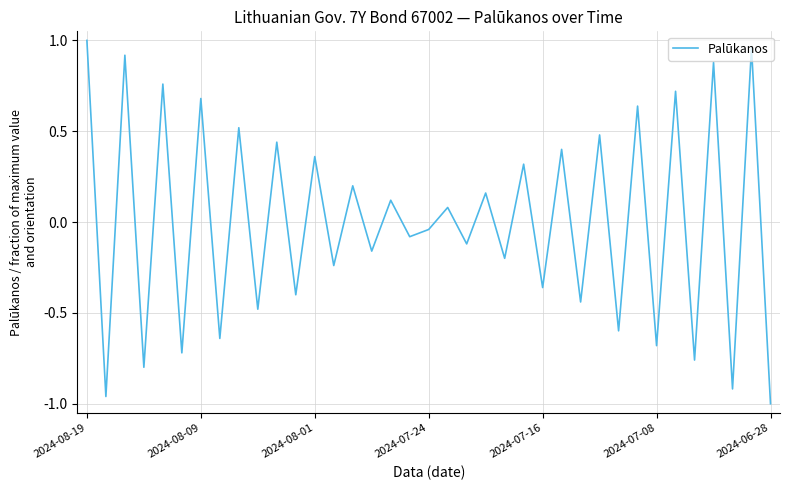

What is the difference between the maximum and minimum values?

2.0